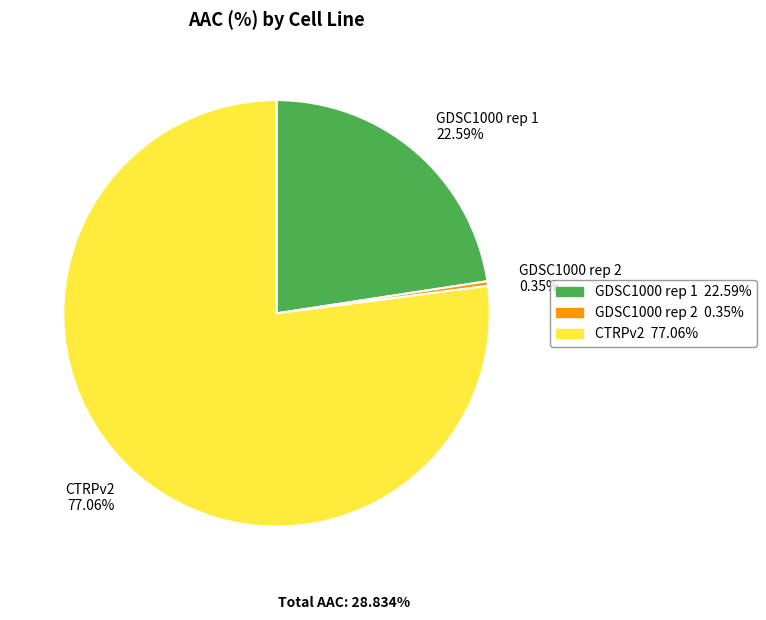

To the nearest percent, what is the combined percentage of GDSC1000 rep 1 and CTRPv2?

100%